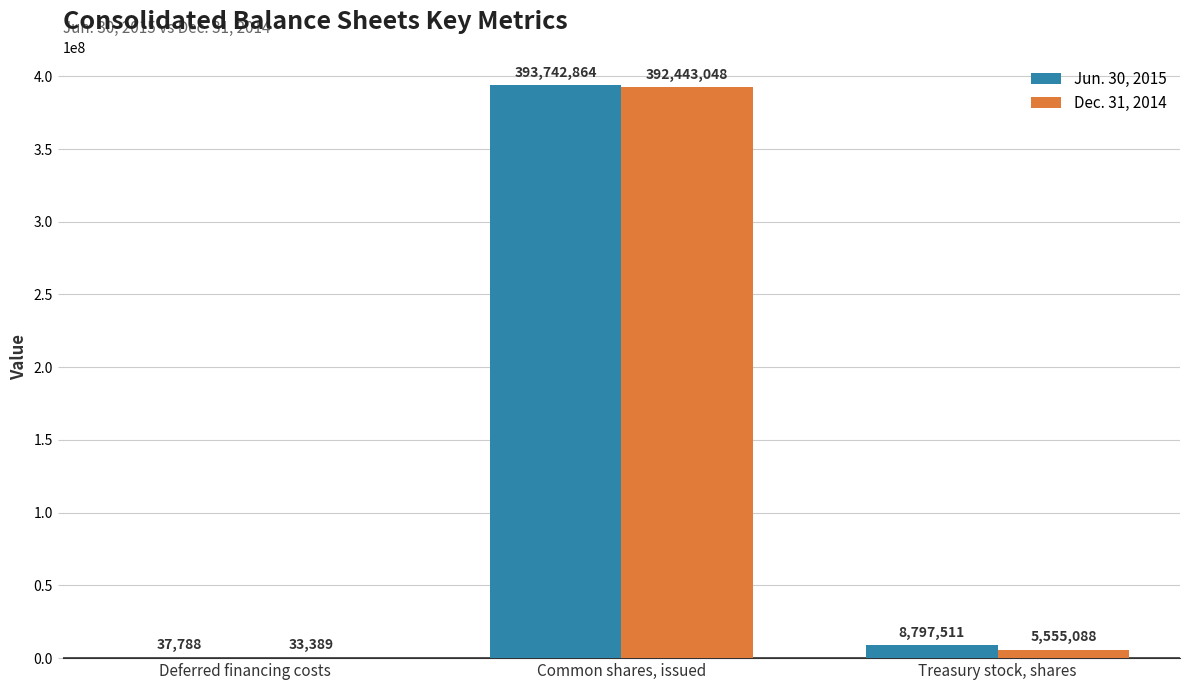

What are all the series names shown in the legend?

Jun. 30, 2015, Dec. 31, 2014